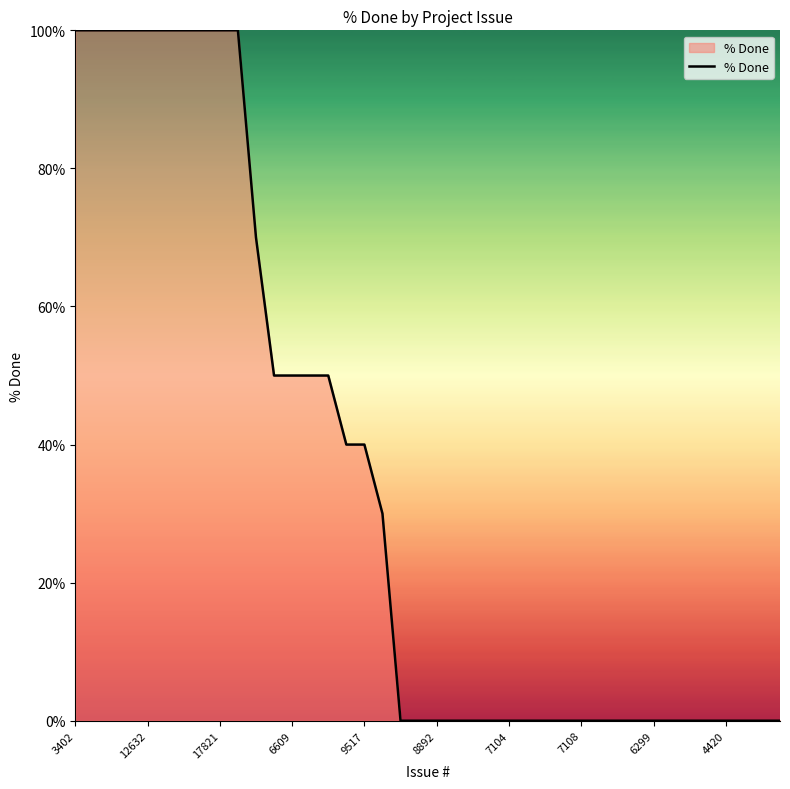

What is the greatest value displayed?

100